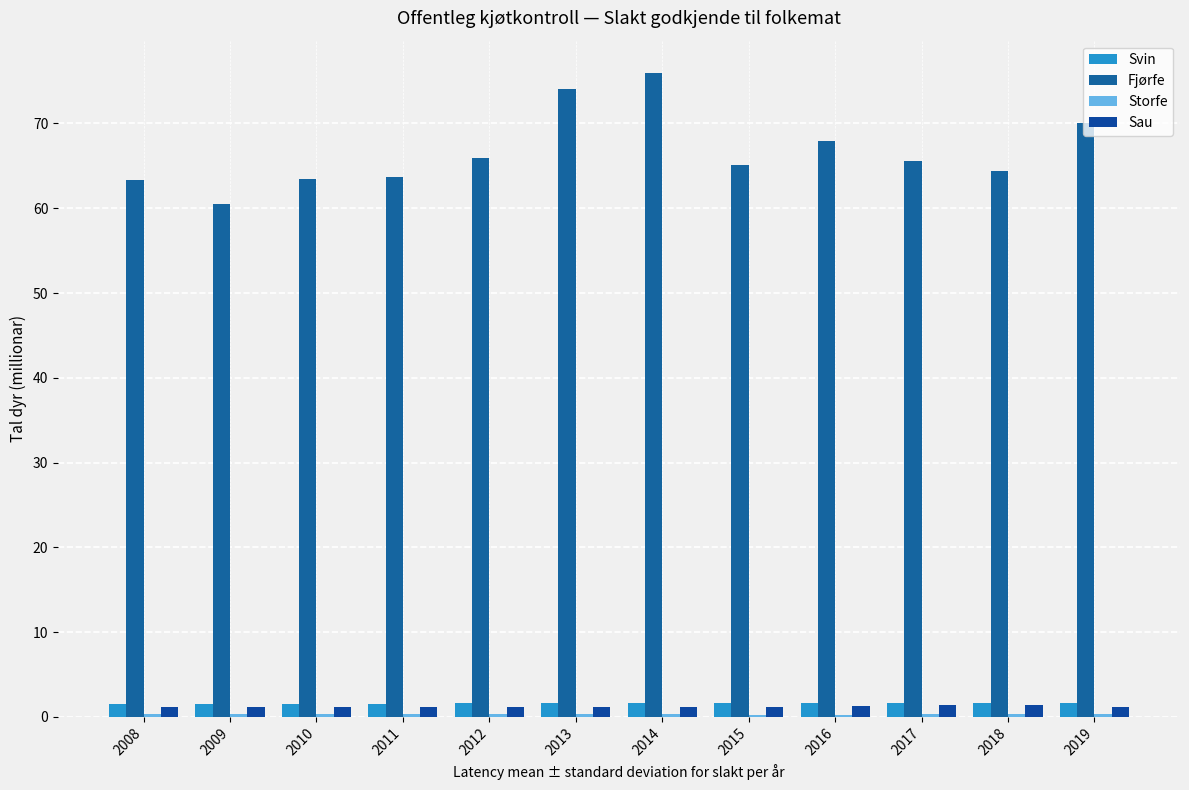

Reading left to right, extract all data points from this chart.

Svin: 1.5	1.5	1.6	1.6	1.6	1.6	1.6	1.6	1.7	1.6	1.7	1.6
Fjørfe: 63.3	60.5	63.4	63.7	65.9	74.1	76.0	65.2	67.9	65.5	64.3	70.0
Storfe: 0.3	0.3	0.3	0.3	0.3	0.3	0.3	0.3	0.3	0.3	0.3	0.3
Sau: 1.2	1.2	1.2	1.2	1.1	1.2	1.2	1.2	1.3	1.4	1.4	1.2